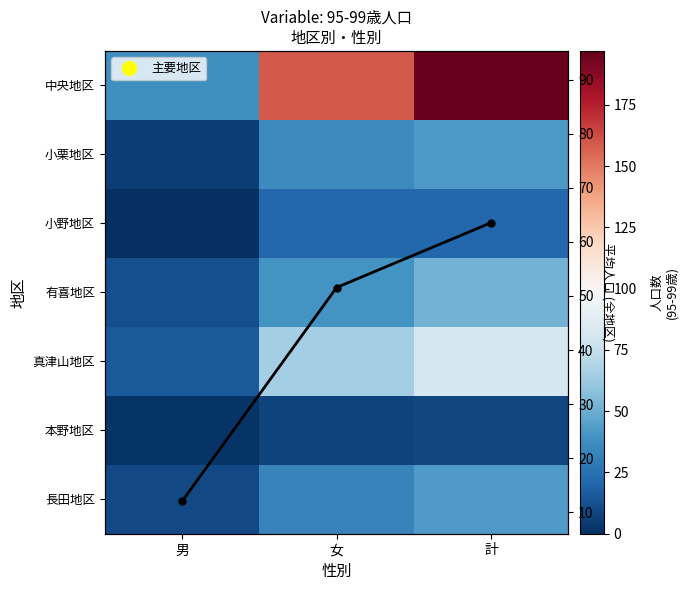

At which category is the sum across all series the highest?

計